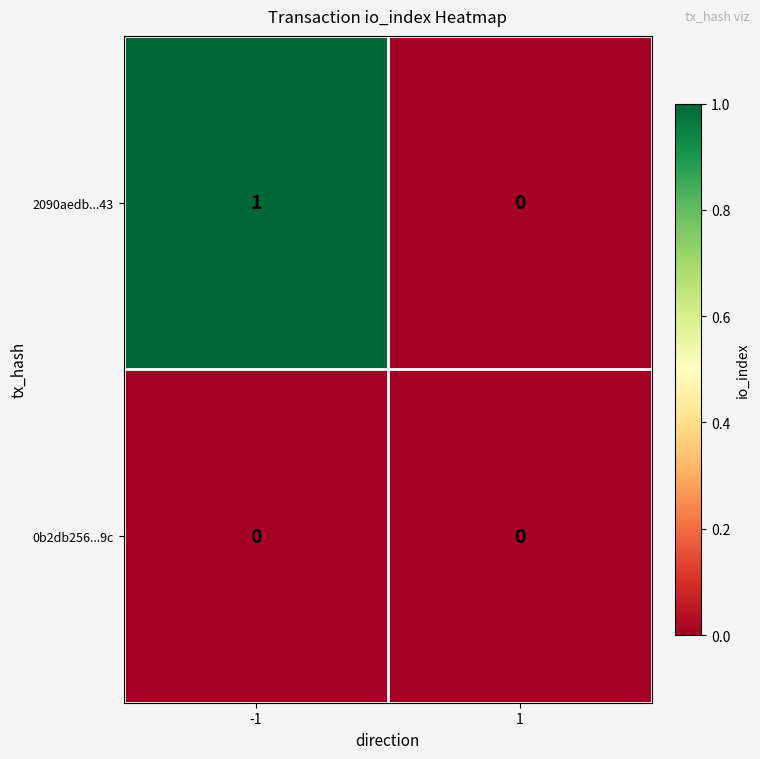

Is it true that 0b2db256...9c equals 0 at 1?

True